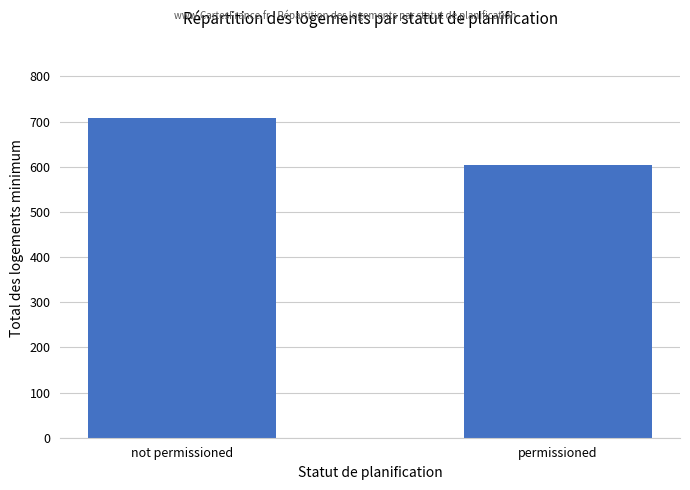

How many categories are shown in the chart?

2